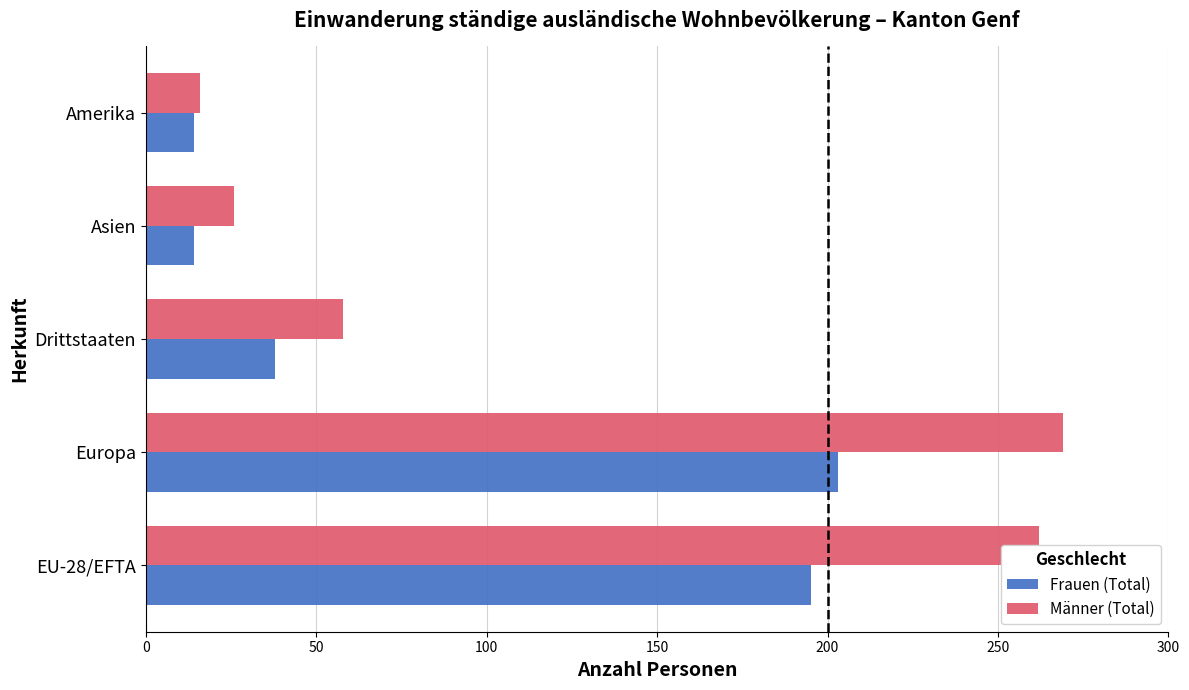

Between Drittstaaten and Amerika, which series saw the biggest shift?

Männer (Total)